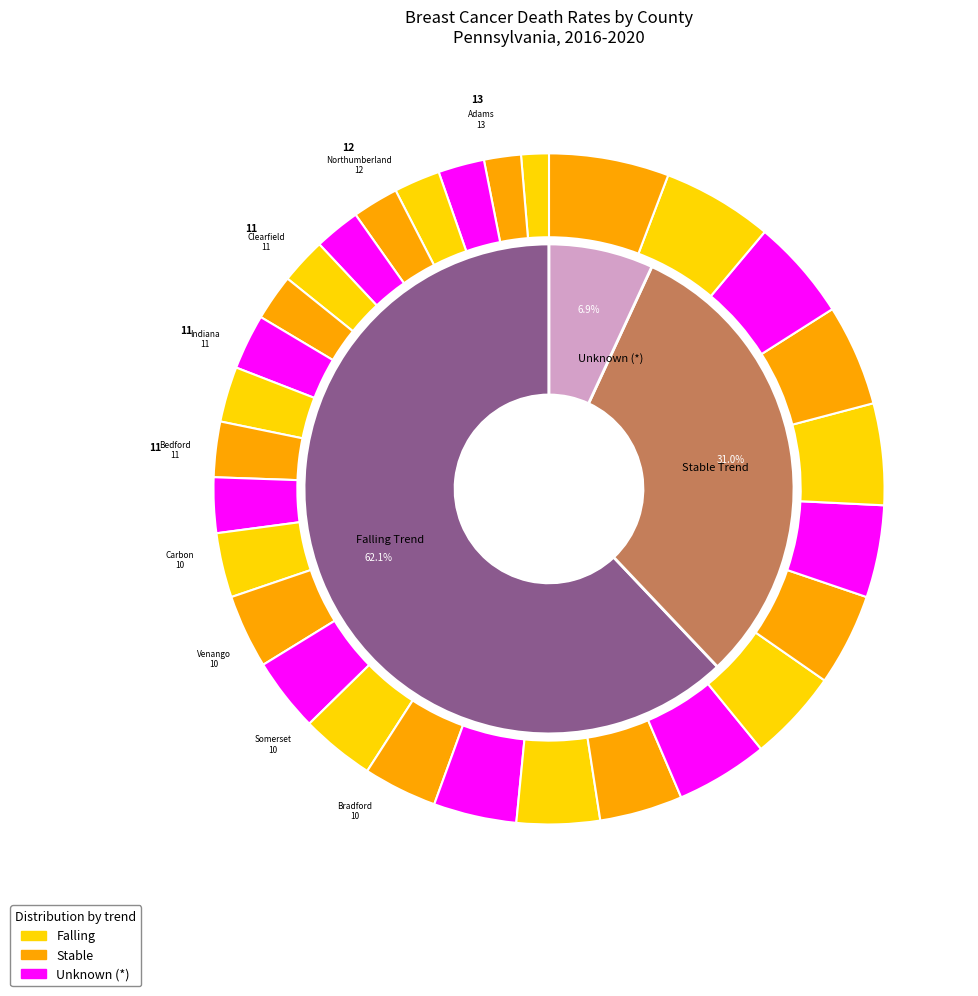

Approximately how many times larger is the value at Jefferson County compared to Clearfield County?

0.5